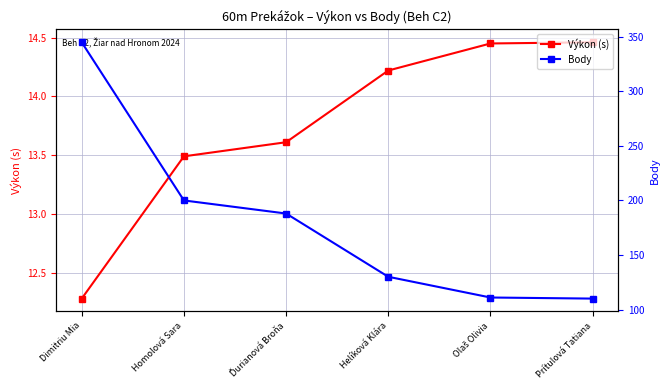

What is the label of the 6th point from the left?

Prítulová Tatiana